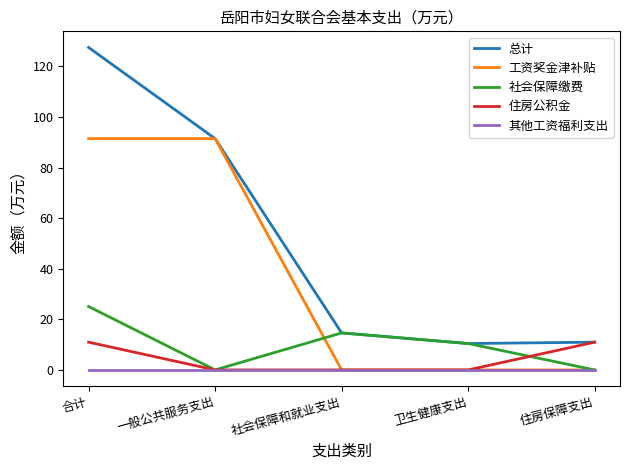

What is the maximum value shown in the chart?

127.5